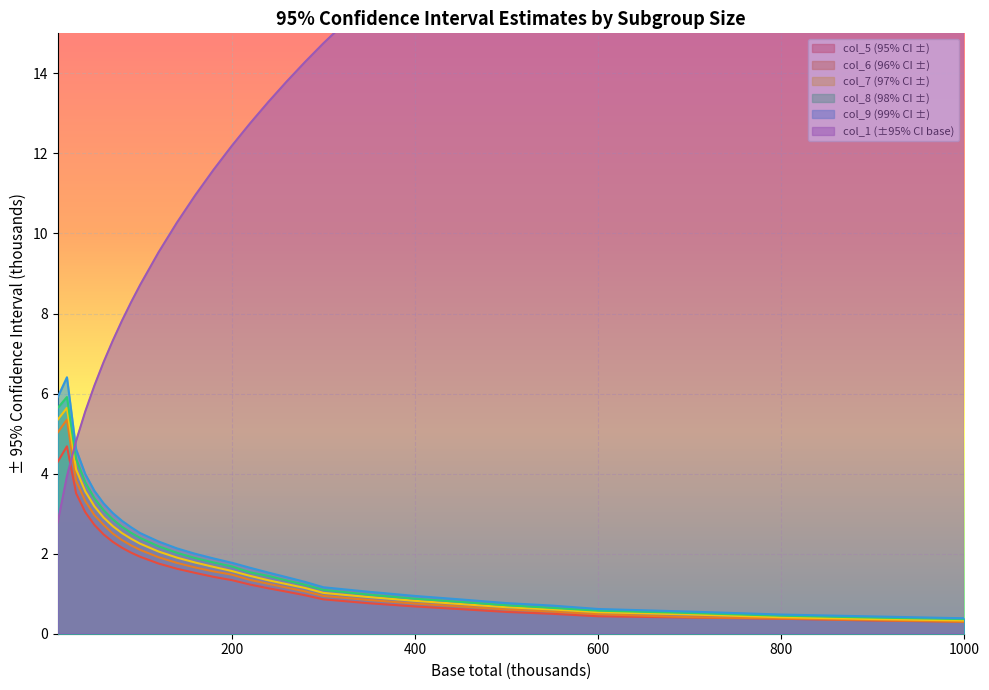

Is the value of col_5 (95% CI ±) at 160 greater than the value of col_1 (±95% CI base) at 160?

No